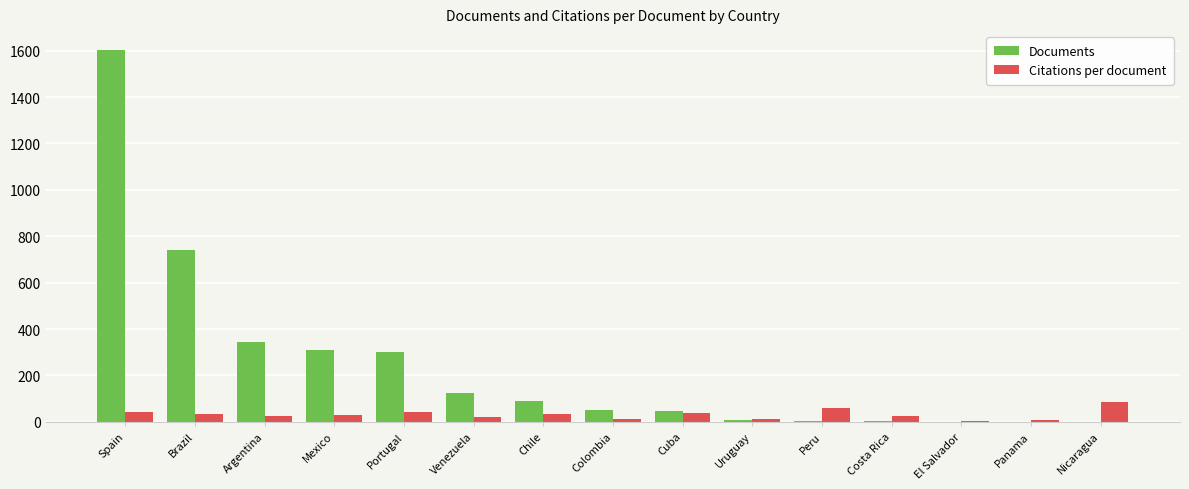

Between Spain and Venezuela, which series saw the biggest shift?

Documents